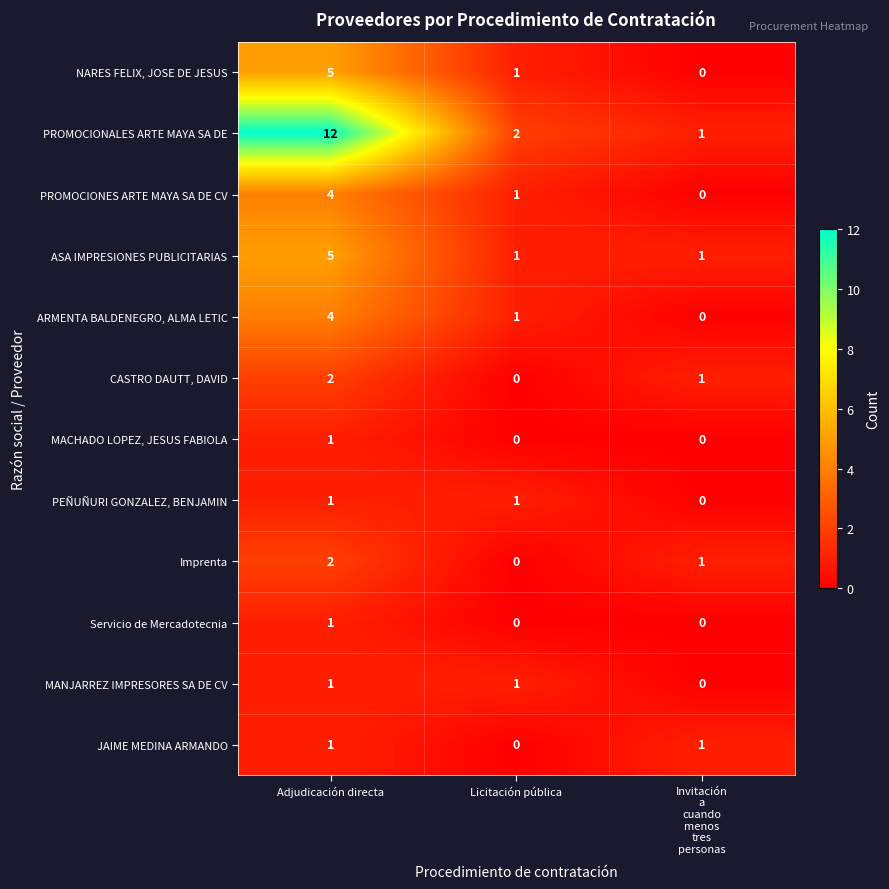

What is the greatest value displayed?

12